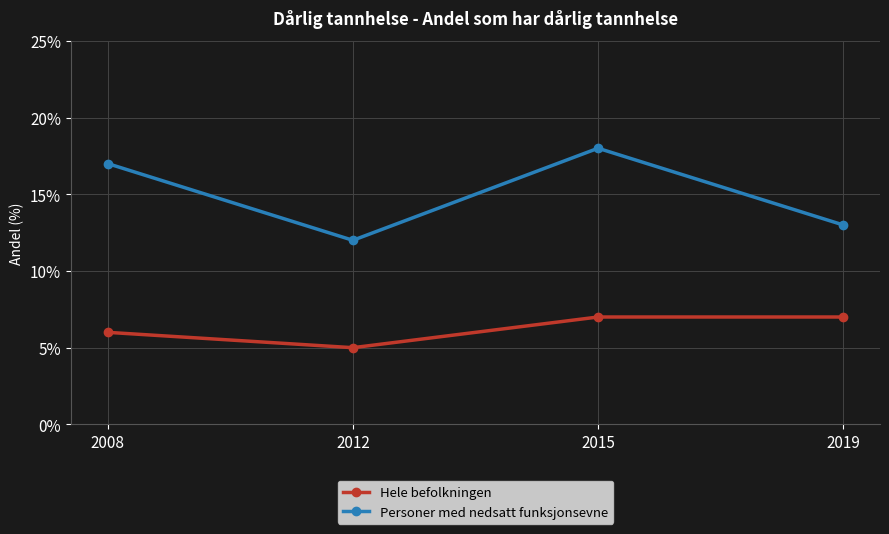

Which series has the largest range (max minus min)?

Personer med nedsatt funksjonsevne